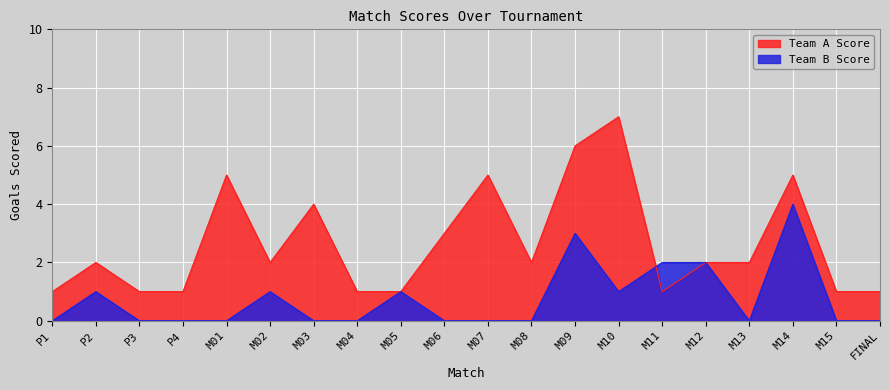

List the series in order of their peak value, highest first.

Team A Score, Team B Score